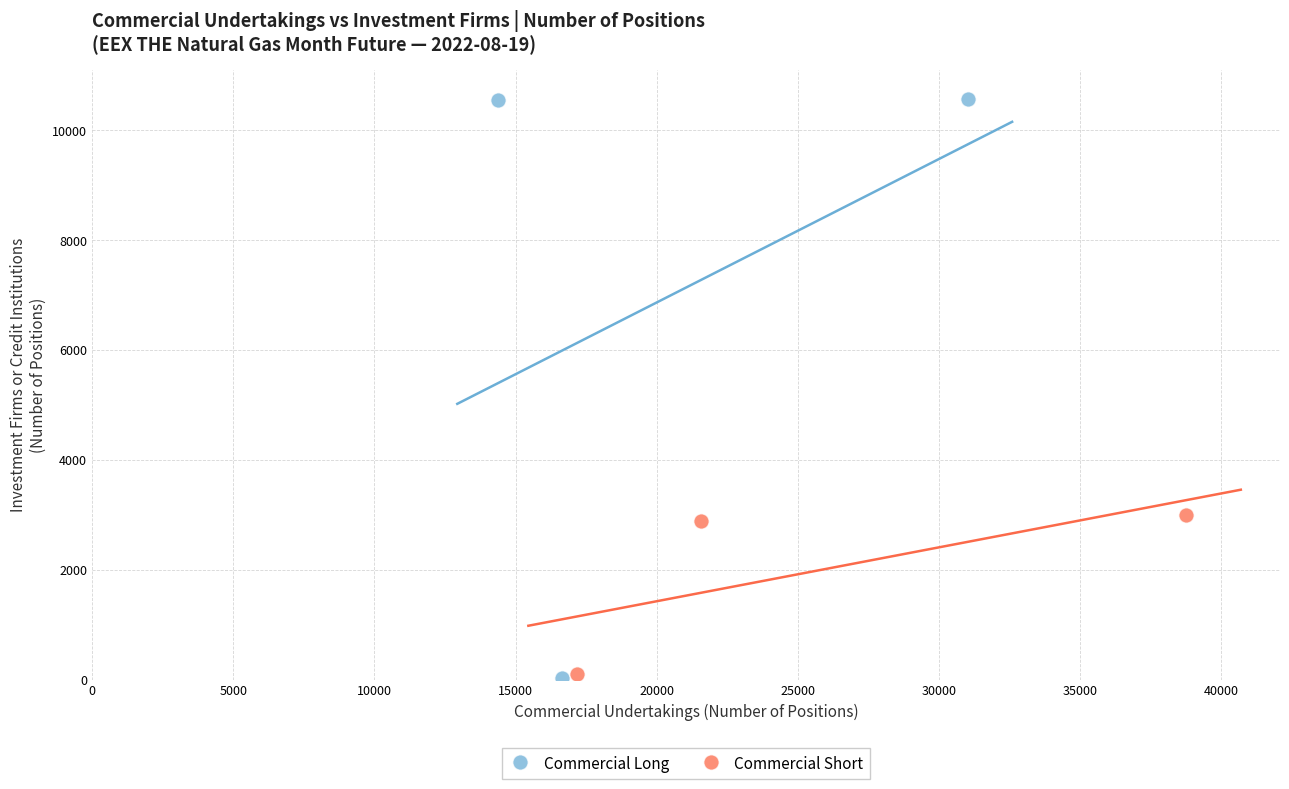

Which series has the widest spread of Y values?

Commercial Long